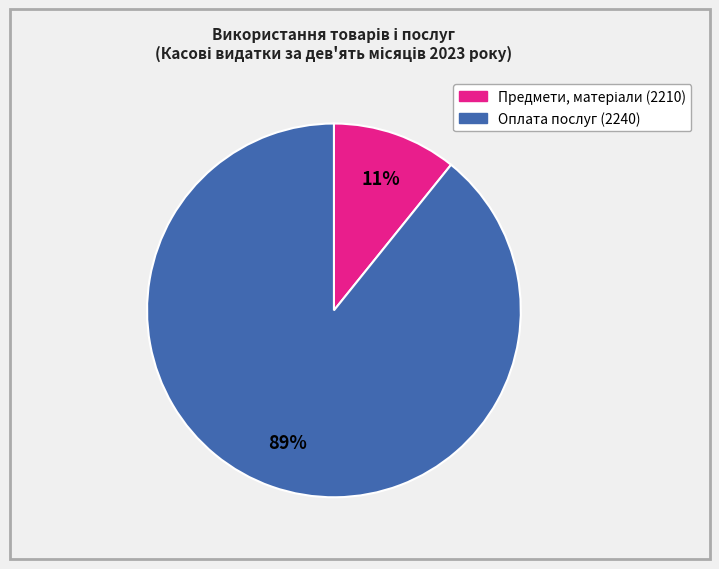

Does any single category account for the majority?

Yes